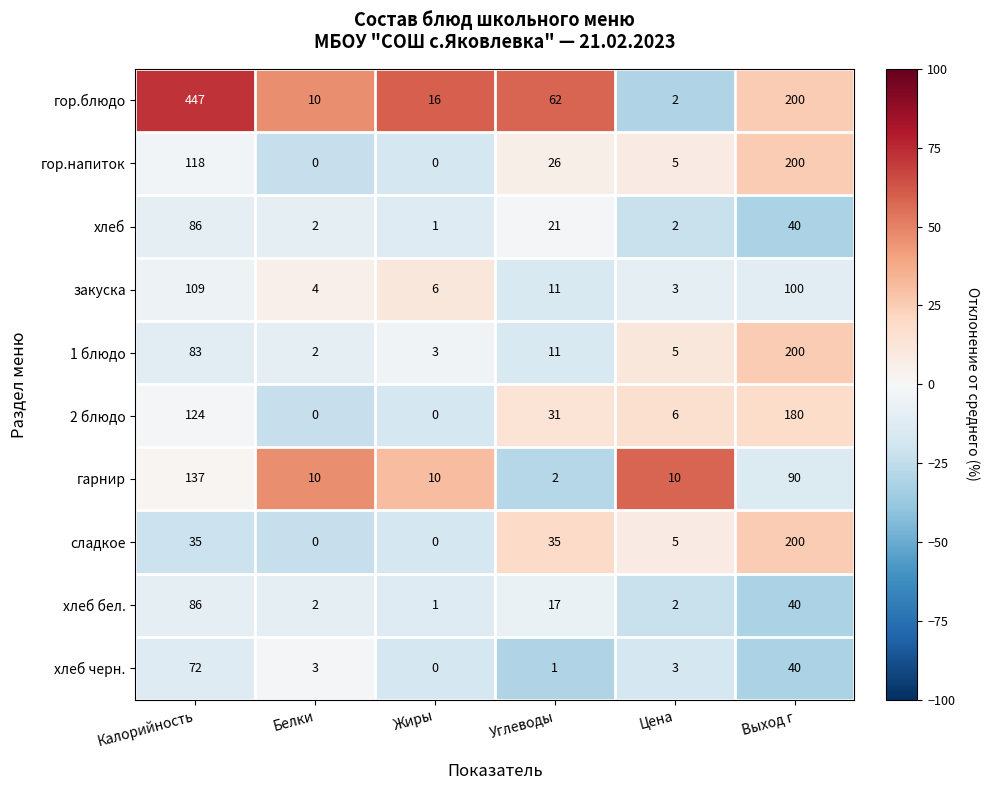

What is the difference between the maximum and second lowest values in the хлеб series?

84